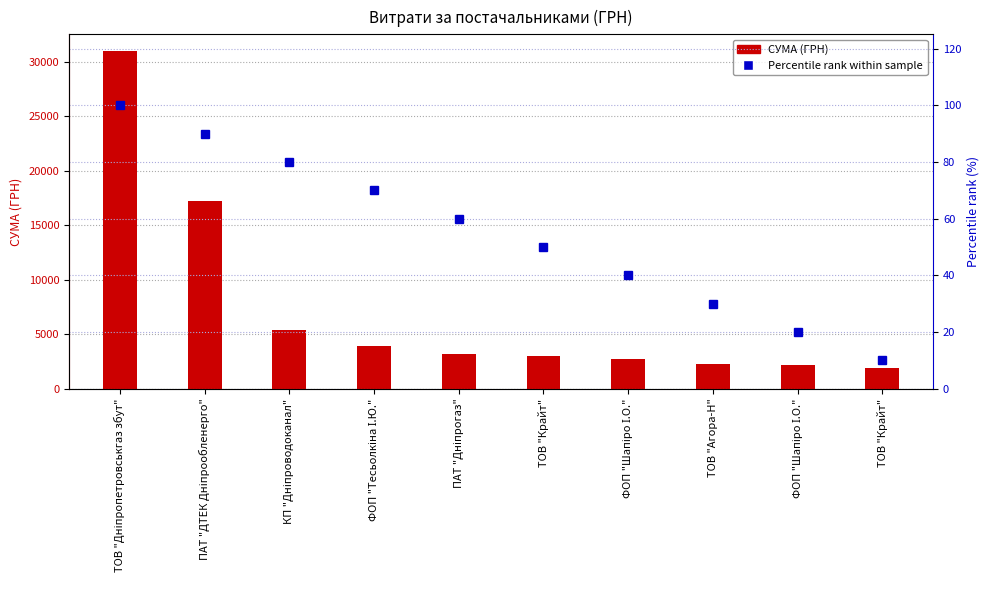

Which label corresponds to the largest value in the chart?

ТОВ "Дніпропетровськгаз збут"